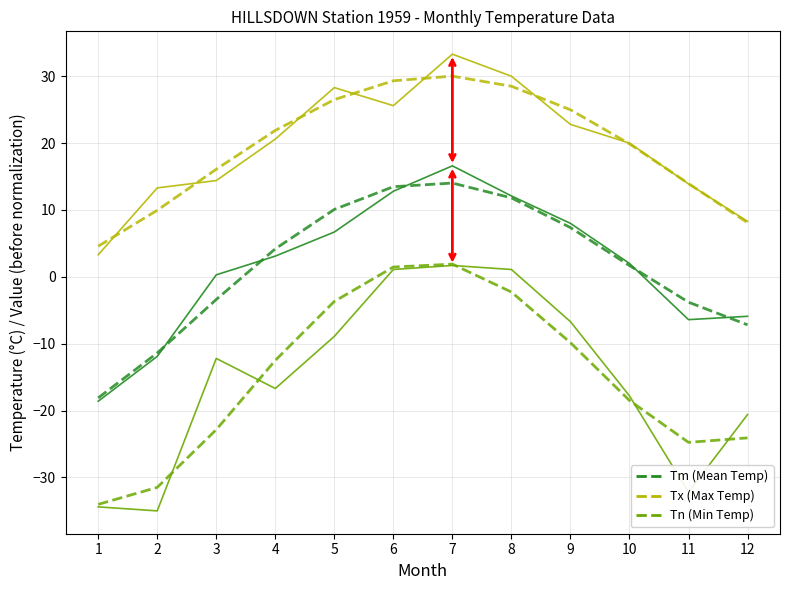

List the series in order of their overall mean, highest first.

Tx (Max Temp), Tm (Mean Temp), Tn (Min Temp)